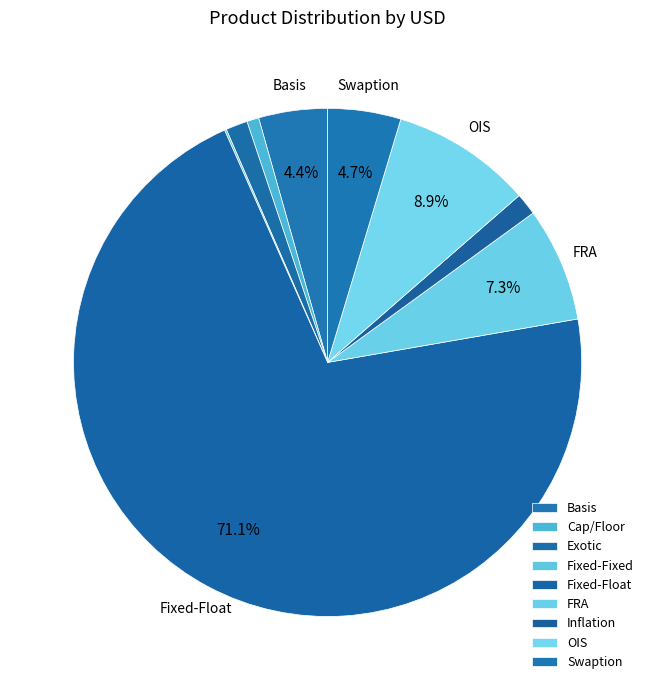

Does Inflation represent more than half of the total?

No